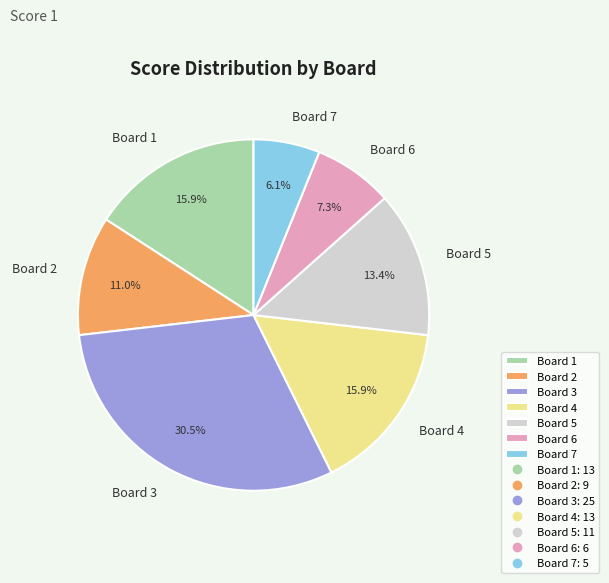

How many segments does this pie chart have?

7